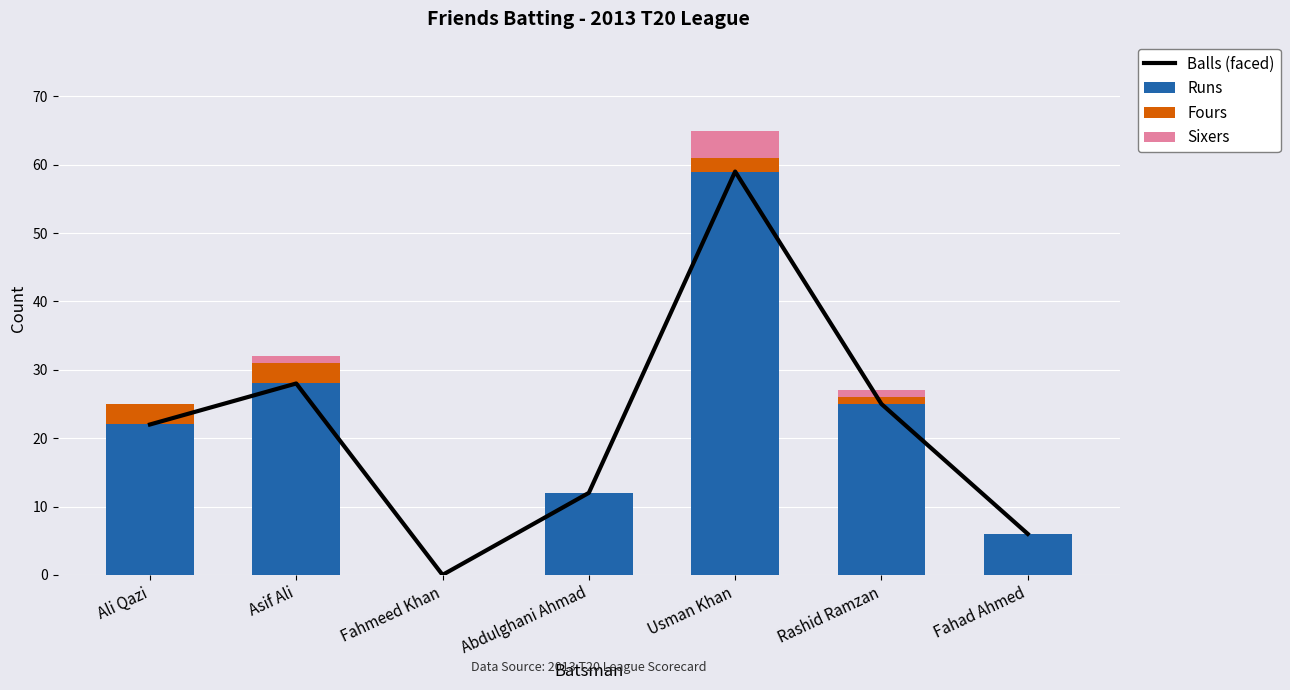

Reading left to right, what are all the values shown in this chart?

Balls (faced): Ali Qazi=22	Asif Ali=28	Fahmeed Khan=0	Abdulghani Ahmad=12	Usman Khan=59	Rashid Ramzan=25	Fahad Ahmed=6
Runs: Ali Qazi=22	Asif Ali=28	Fahmeed Khan=0	Abdulghani Ahmad=12	Usman Khan=59	Rashid Ramzan=25	Fahad Ahmed=6
Fours: Ali Qazi=3	Asif Ali=3	Fahmeed Khan=0	Abdulghani Ahmad=0	Usman Khan=2	Rashid Ramzan=1	Fahad Ahmed=0
Sixers: Ali Qazi=0	Asif Ali=1	Fahmeed Khan=0	Abdulghani Ahmad=0	Usman Khan=4	Rashid Ramzan=1	Fahad Ahmed=0